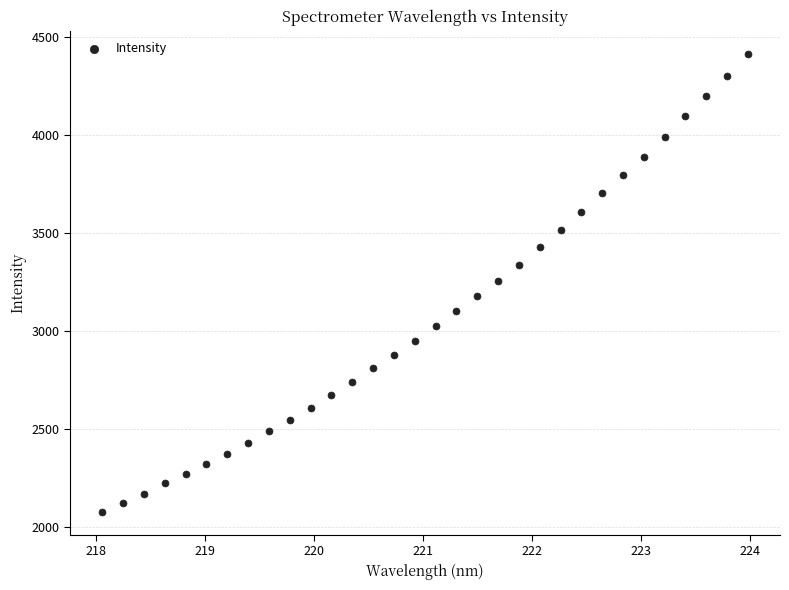

What is the range of Y values (max minus min)?

2337.4